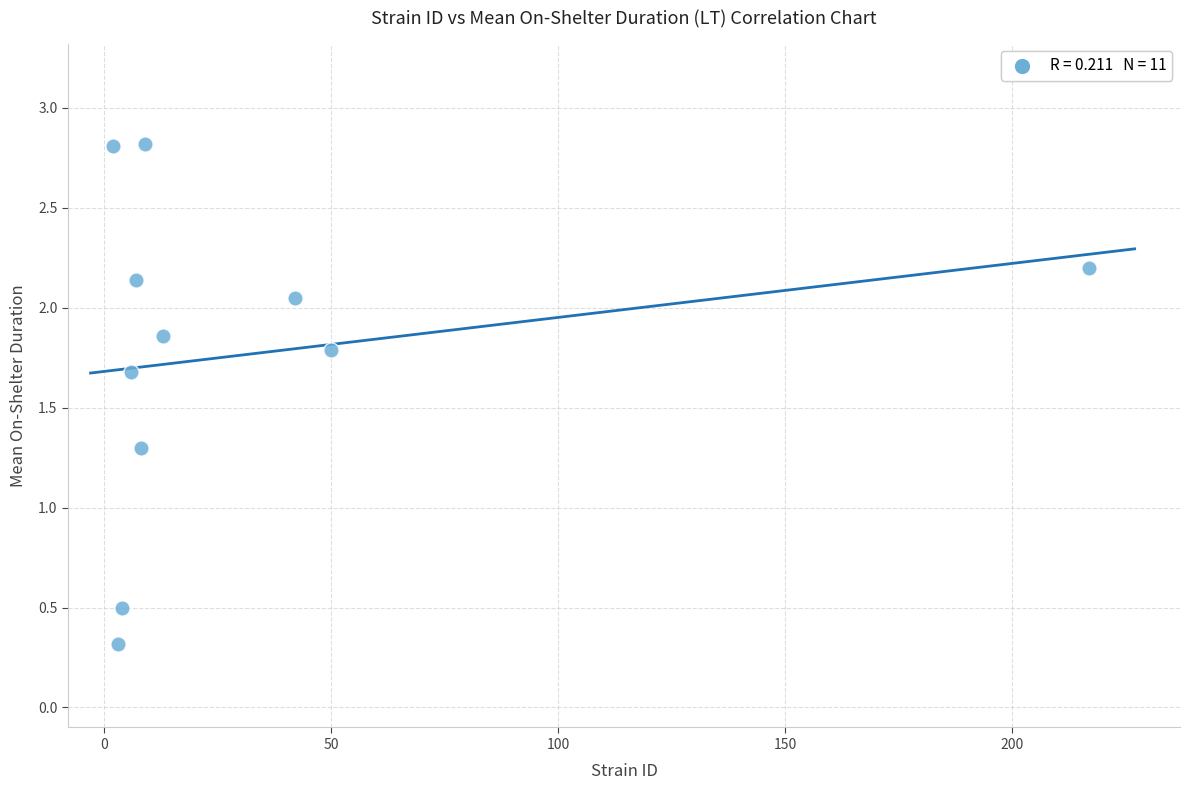

What is the average X value?

32.8